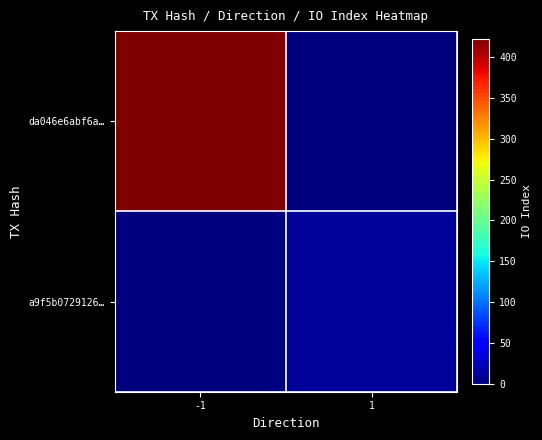

What is the maximum value shown in the chart?

422